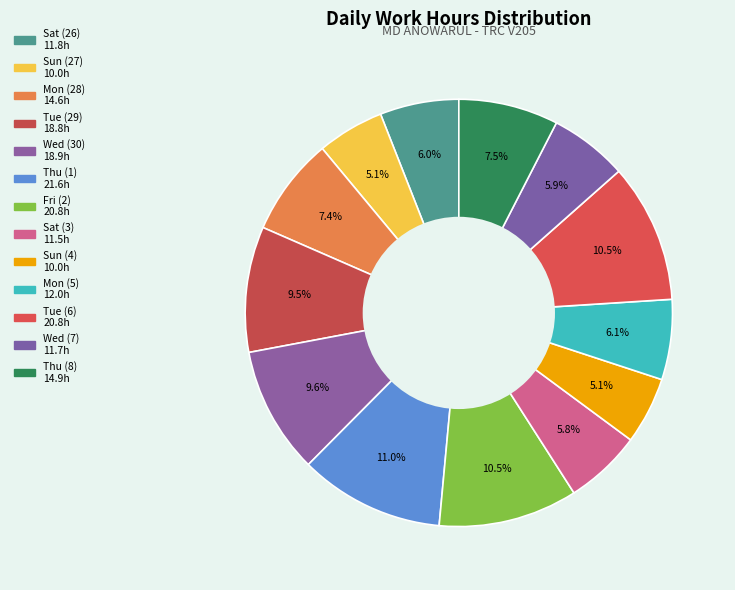

True or false: Sun (27) accounts for 5% of the total.

True